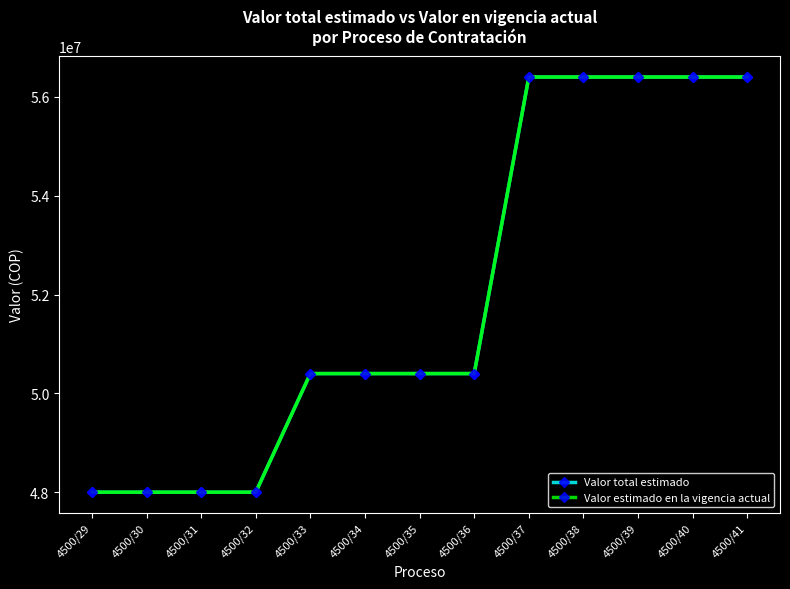

Is this an area chart (filled region under the line)?

No